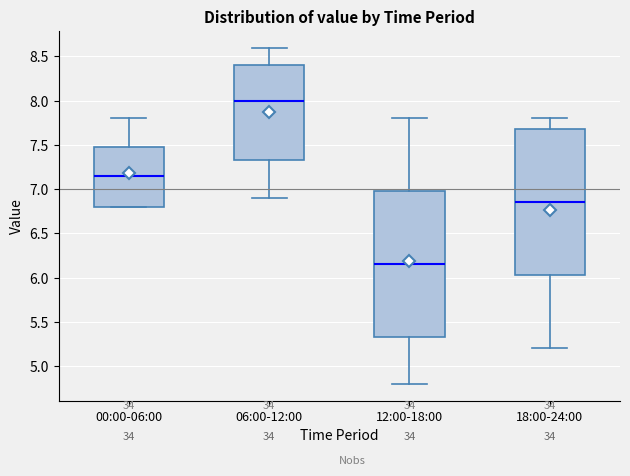

Which box has the lowest median line?

12:00-18:00